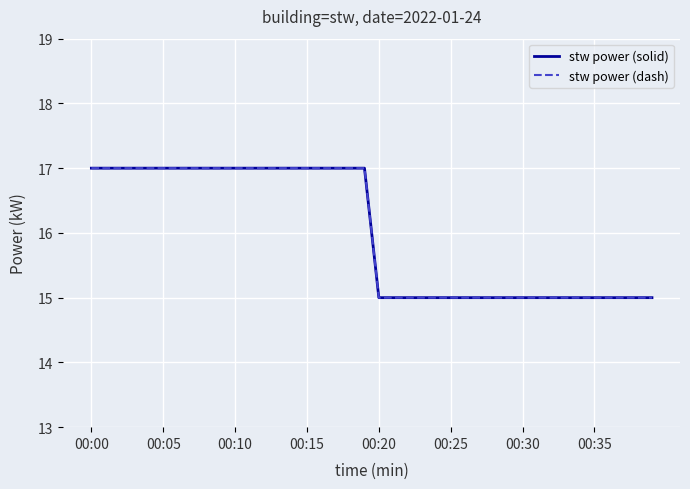

True or false: stw power (solid) and stw power (dash) intersect in this chart.

False